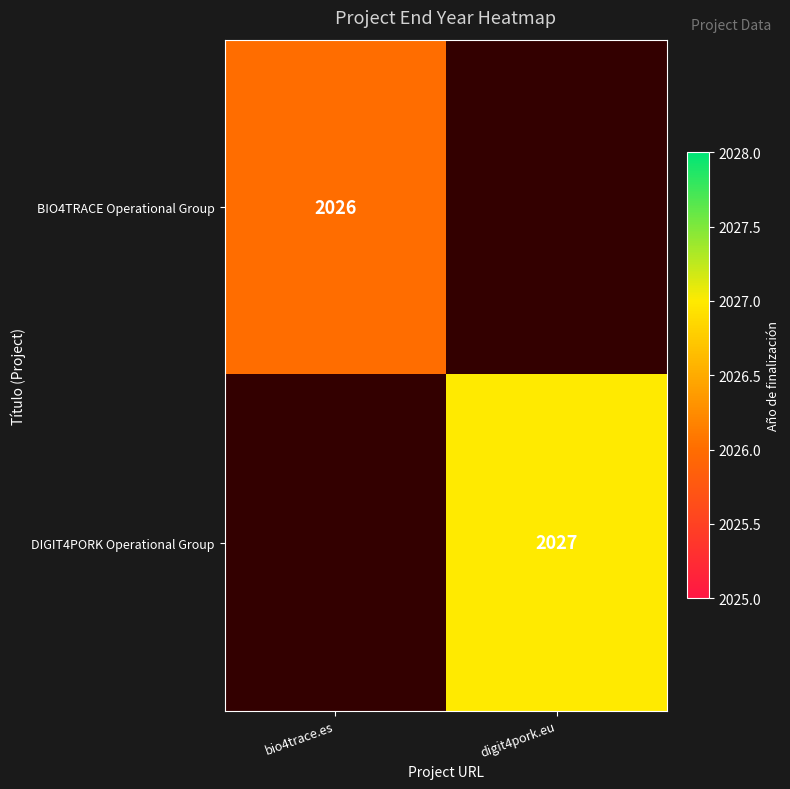

Is it true that BIO4TRACE Operational Group equals 1361 at bio4trace.es?

False